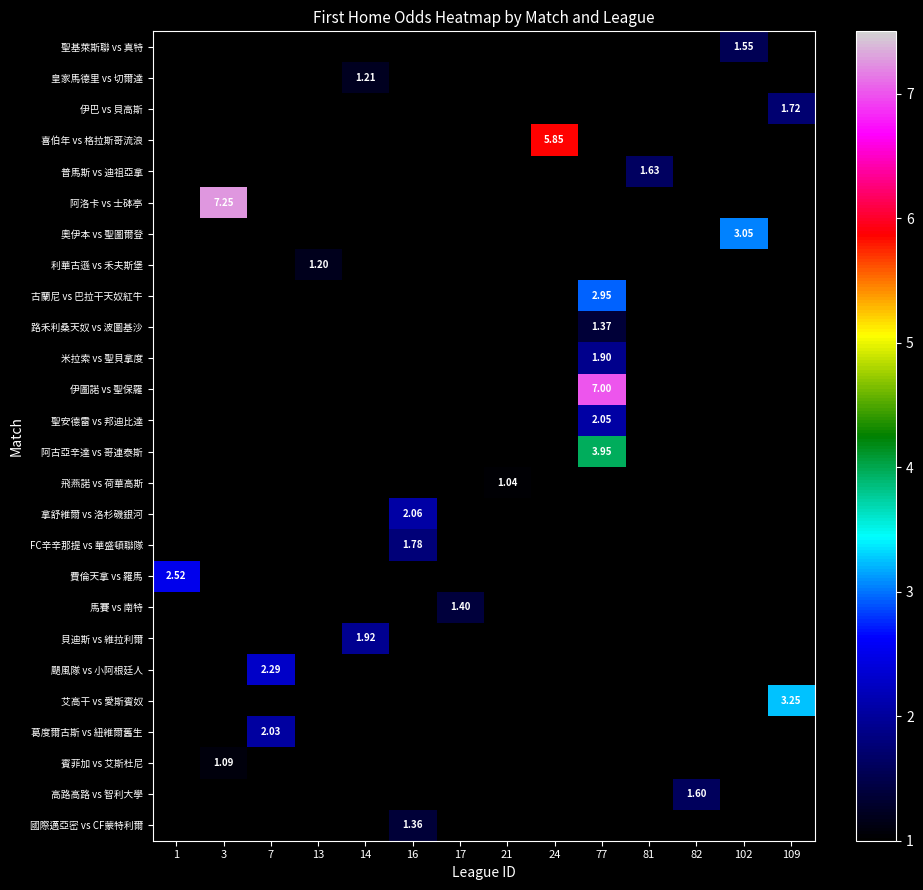

What is the greatest value displayed?

7.2